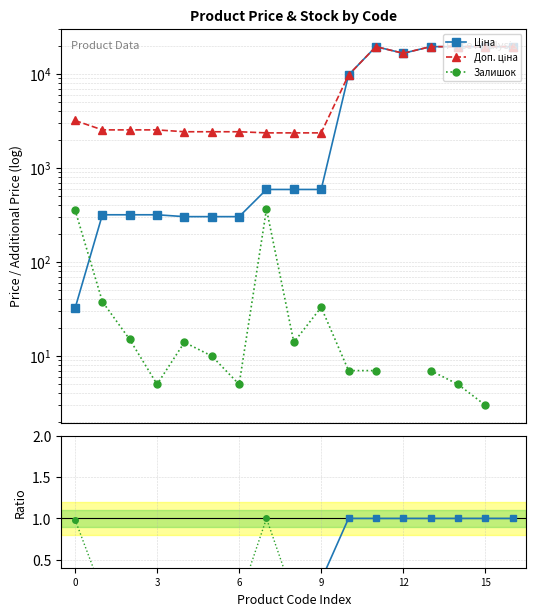

True or false: Доп. ціна and Залишок (norm) cross at least once.

False